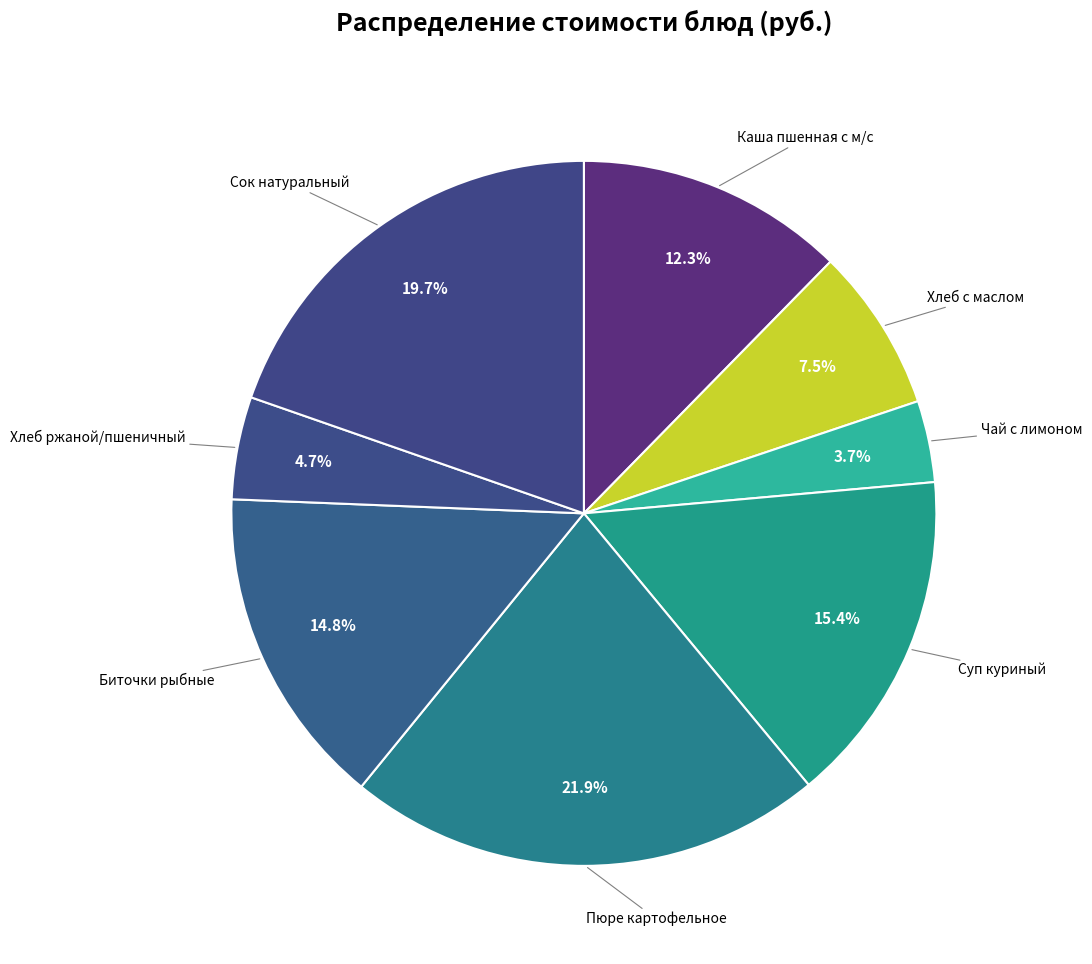

Is there any slice that represents more than half of the pie?

No